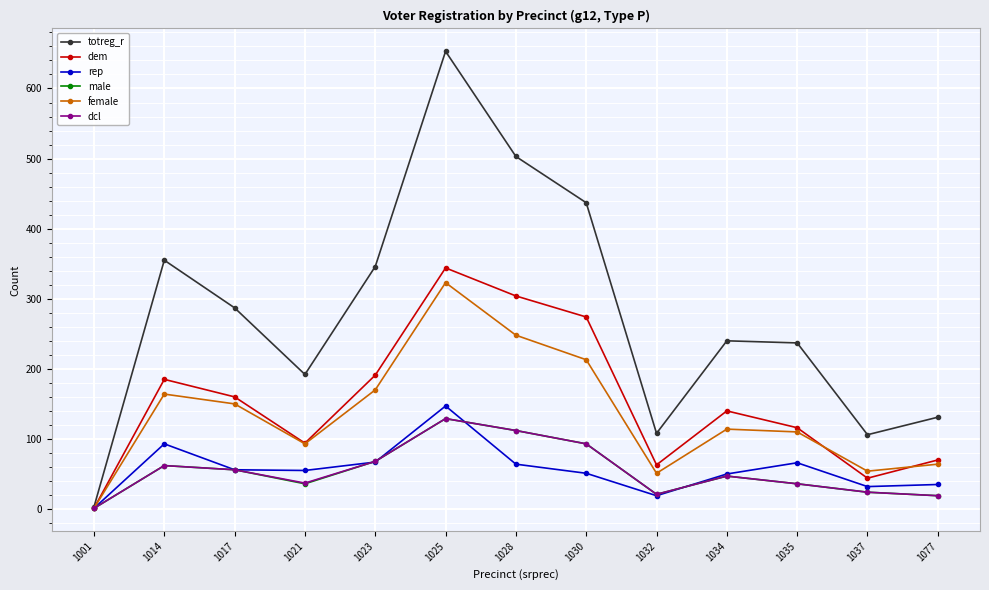

The female series shows 1 at 1001. True or false?

True